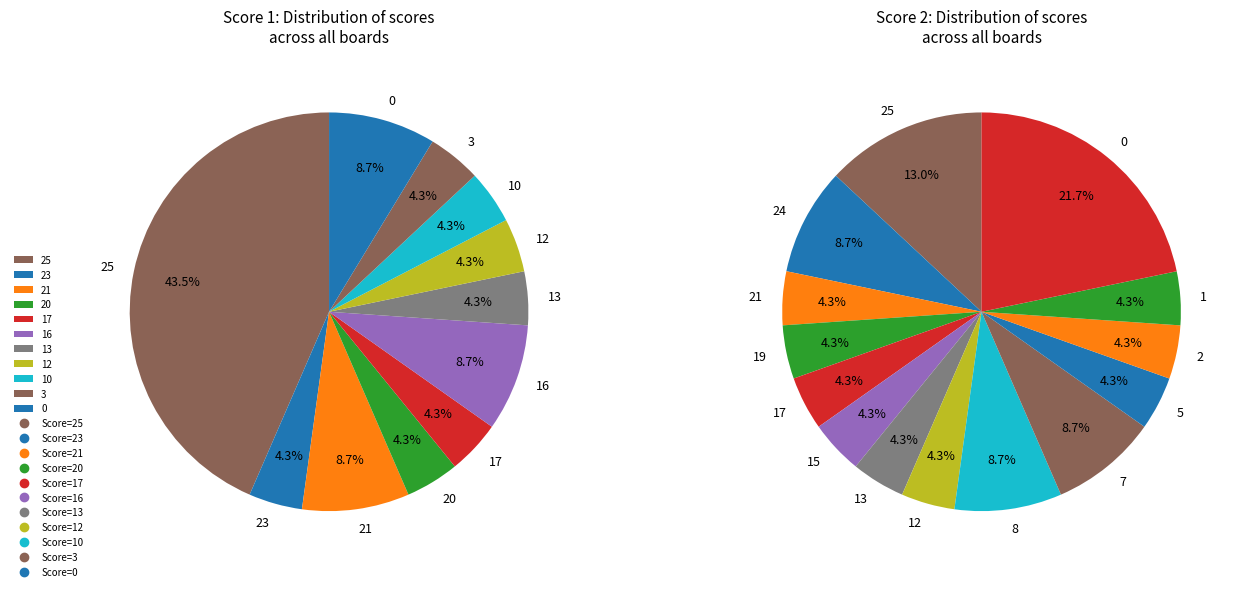

Between 1 and 11, which series saw the biggest shift?

Score 2 wins